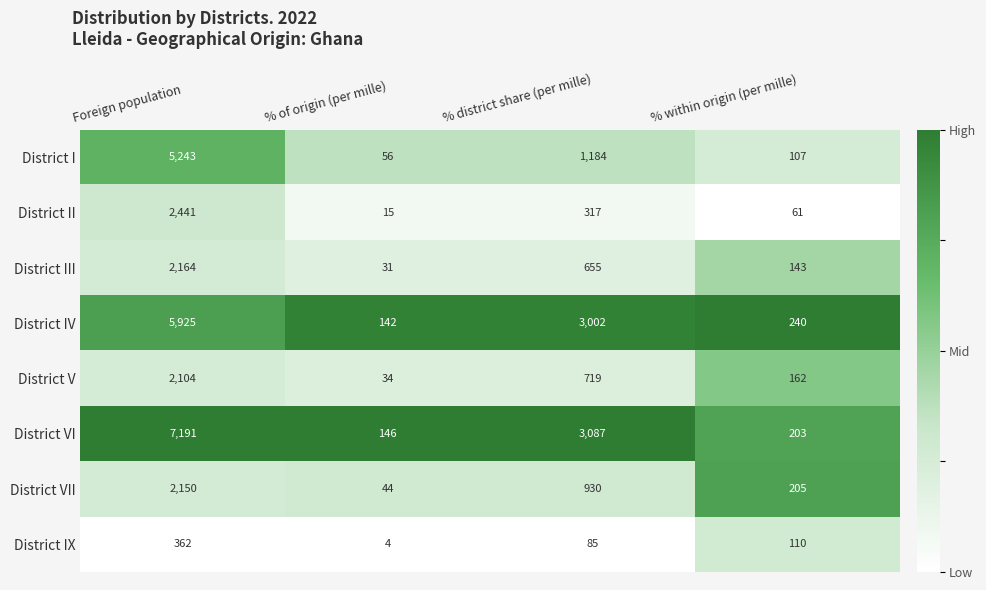

At which category is the sum across all series the highest?

Foreign population